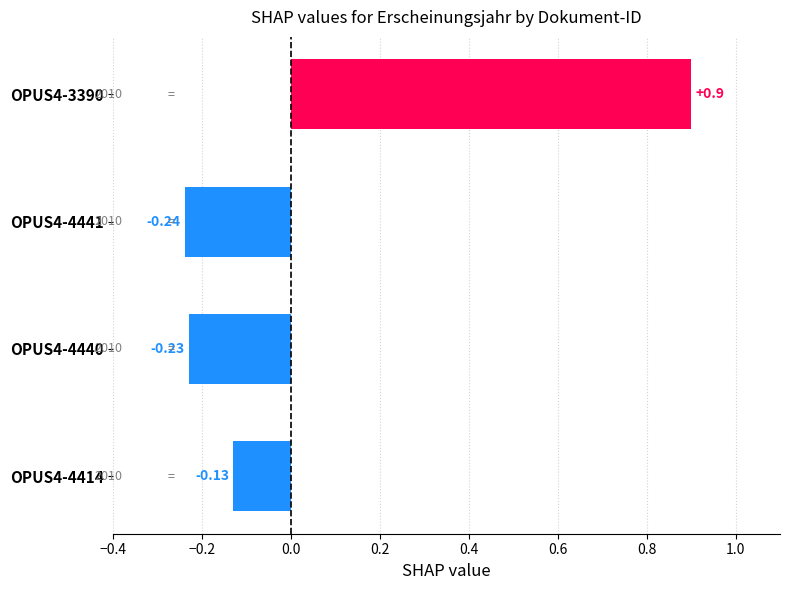

Rank the categories by value from lowest to highest.

OPUS4-4441, OPUS4-4440, OPUS4-4414, OPUS4-3390